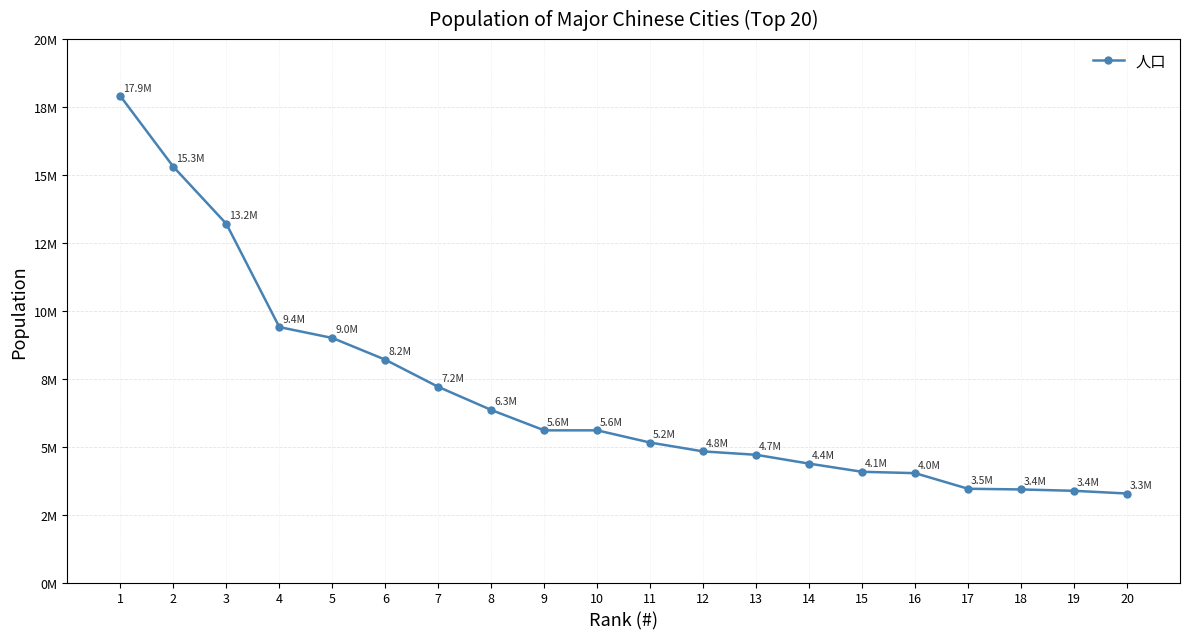

What is the sum of the values at 20 and 15?

7350000